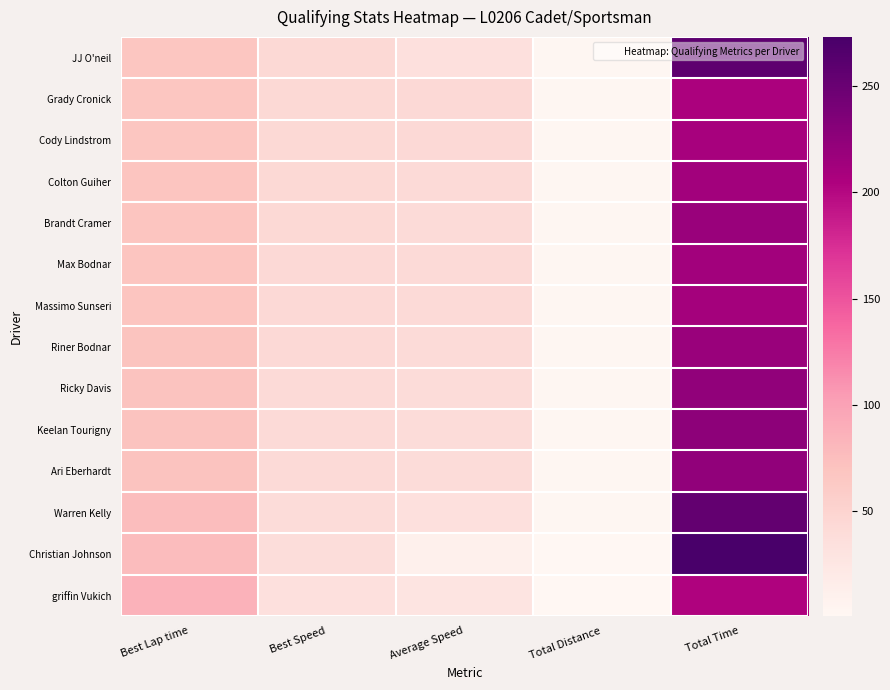

What is the difference between the highest and lowest values at Best Lap time?

18.2